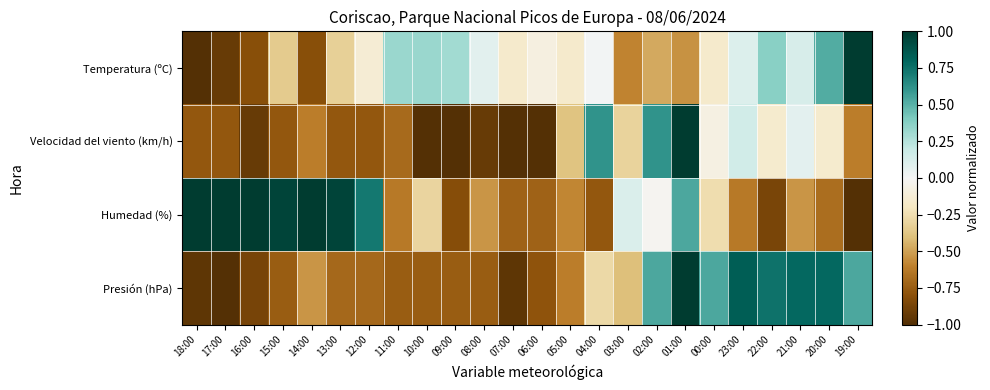

Reading left to right, extract all data points from this chart.

Temperatura (ºC): 18:00=-1.0	17:00=-0.9	16:00=-0.8	15:00=-0.3	14:00=-0.8	13:00=-0.3	12:00=-0.1	11:00=0.3	10:00=0.3	09:00=0.3	08:00=0.1	07:00=-0.2	06:00=-0.1	05:00=-0.2	04:00=0.0	03:00=-0.6	02:00=-0.5	01:00=-0.5	00:00=-0.2	23:00=0.1	22:00=0.4	21:00=0.1	20:00=0.5	19:00=1.0
Velocidad del viento (km/h): 18:00=-0.8	17:00=-0.8	16:00=-0.9	15:00=-0.8	14:00=-0.6	13:00=-0.8	12:00=-0.8	11:00=-0.7	10:00=-1.0	09:00=-1.0	08:00=-0.9	07:00=-1.0	06:00=-1.0	05:00=-0.4	04:00=0.6	03:00=-0.3	02:00=0.6	01:00=1.0	00:00=-0.1	23:00=0.2	22:00=-0.2	21:00=0.1	20:00=-0.2	19:00=-0.6
Humedad (%): 18:00=1.0	17:00=1.0	16:00=1.0	15:00=1.0	14:00=1.0	13:00=1.0	12:00=0.7	11:00=-0.6	10:00=-0.3	09:00=-0.8	08:00=-0.5	07:00=-0.7	06:00=-0.7	05:00=-0.6	04:00=-0.8	03:00=0.1	02:00=-0.0	01:00=0.5	00:00=-0.3	23:00=-0.6	22:00=-0.9	21:00=-0.5	20:00=-0.7	19:00=-1.0
Presión (hPa): 18:00=-1.0	17:00=-1.0	16:00=-0.9	15:00=-0.7	14:00=-0.5	13:00=-0.7	12:00=-0.7	11:00=-0.7	10:00=-0.7	09:00=-0.7	08:00=-0.7	07:00=-1.0	06:00=-0.8	05:00=-0.6	04:00=-0.3	03:00=-0.4	02:00=0.5	01:00=1.0	00:00=0.5	23:00=0.8	22:00=0.7	21:00=0.8	20:00=0.8	19:00=0.5